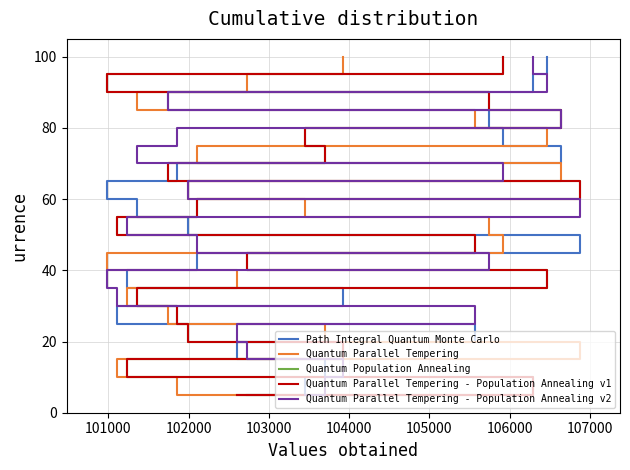

What is the value of the Quantum Parallel Tempering - Population Annealing v1 point at the 14th from the left?

70.0